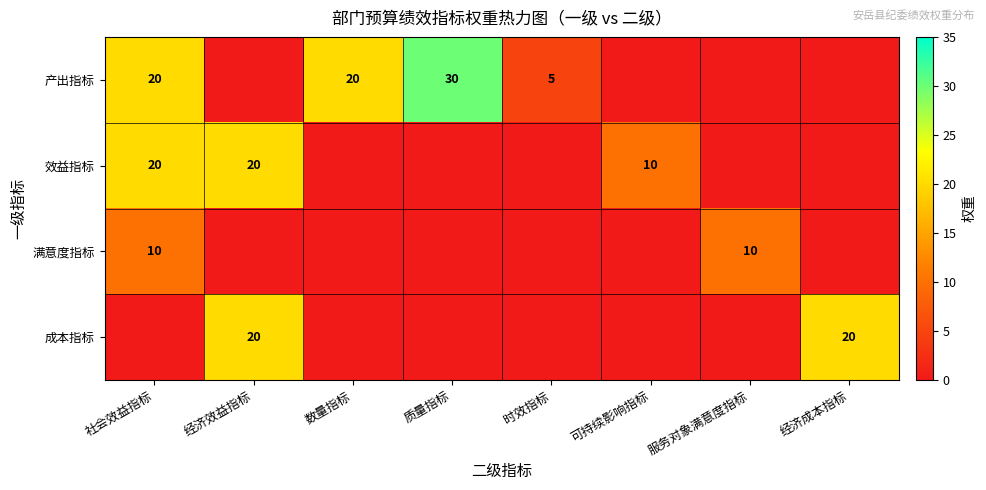

What is the sum of the 效益指标 values at 社会效益指标 and 可持续影响指标?

30